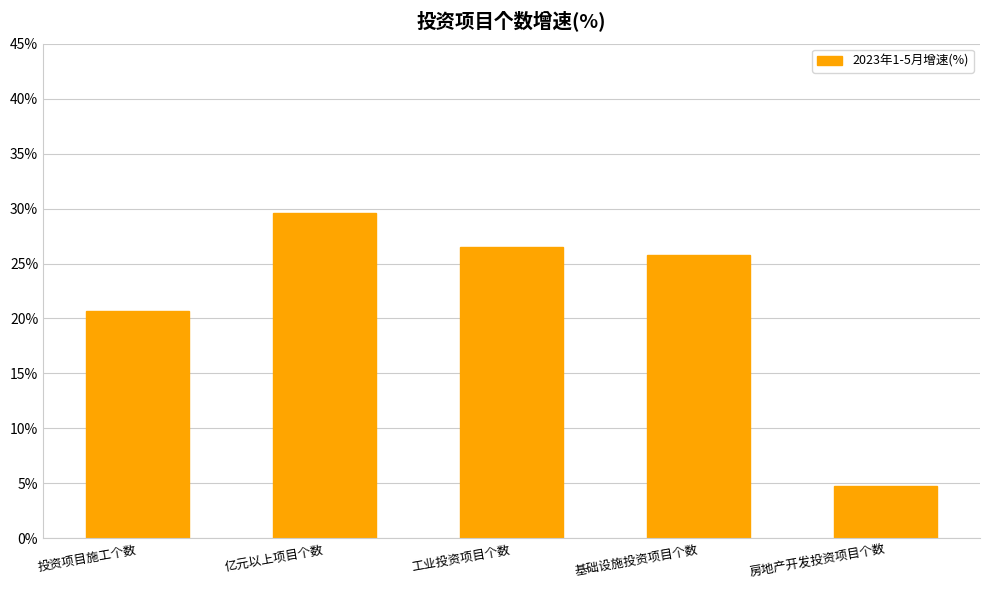

What is the change in value from 亿元以上项目个数 to 基础设施投资项目个数?

-3.8